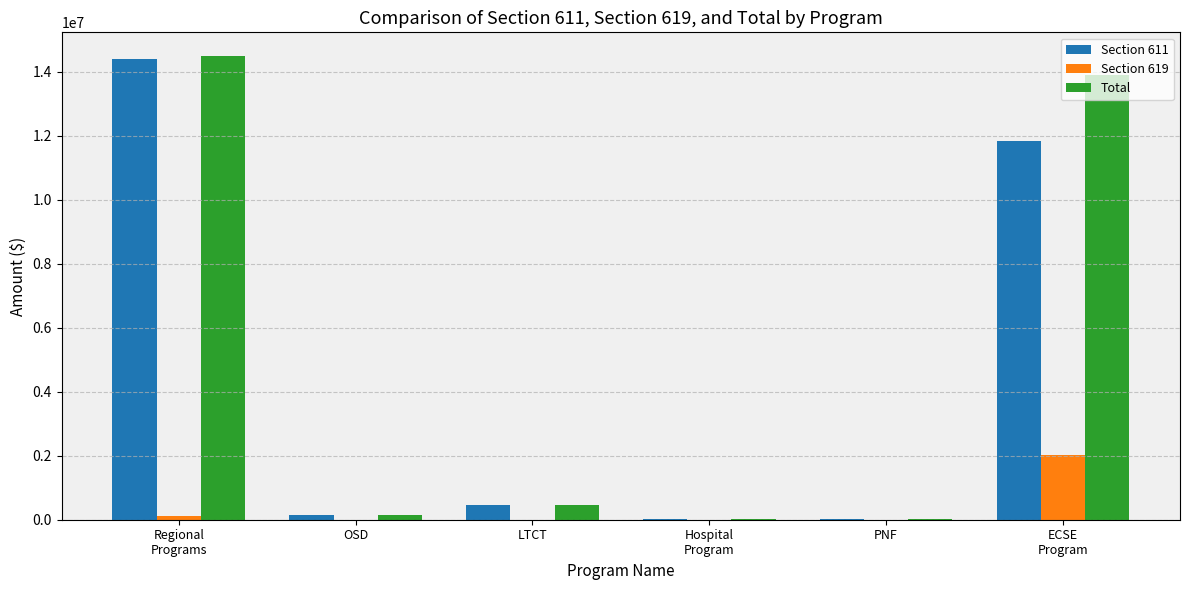

What are all the series names shown in the legend?

Section 611, Section 619, Total